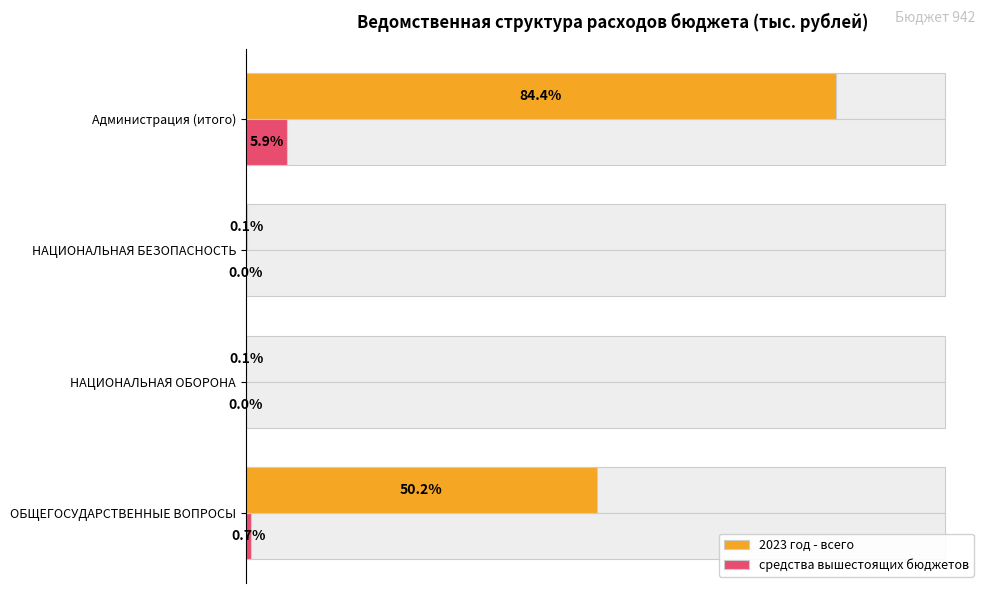

What is the value of the 2023 год - всего bar at the 3rd from the left?

537.8